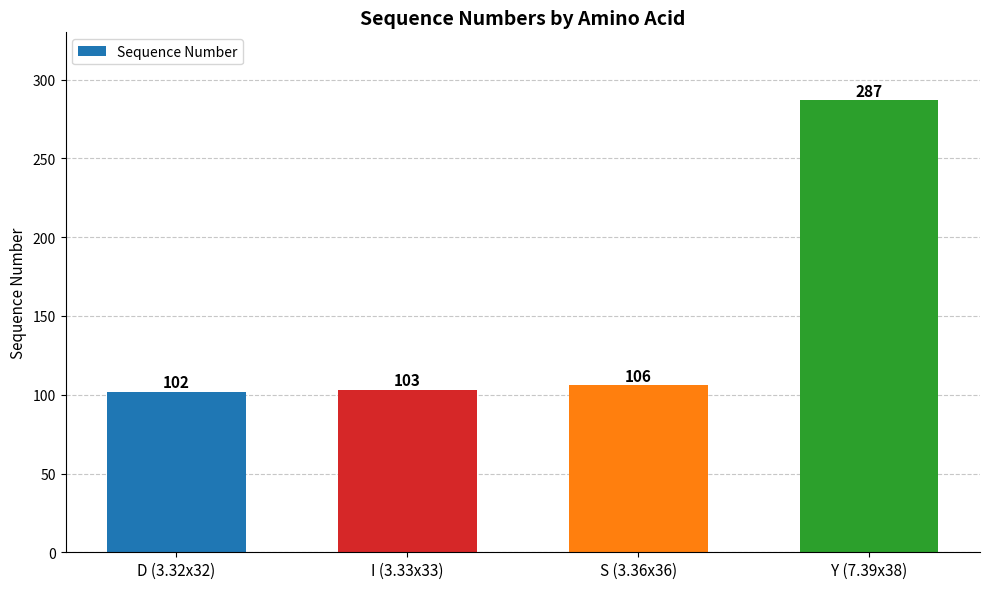

How many categories are shown in the chart?

4